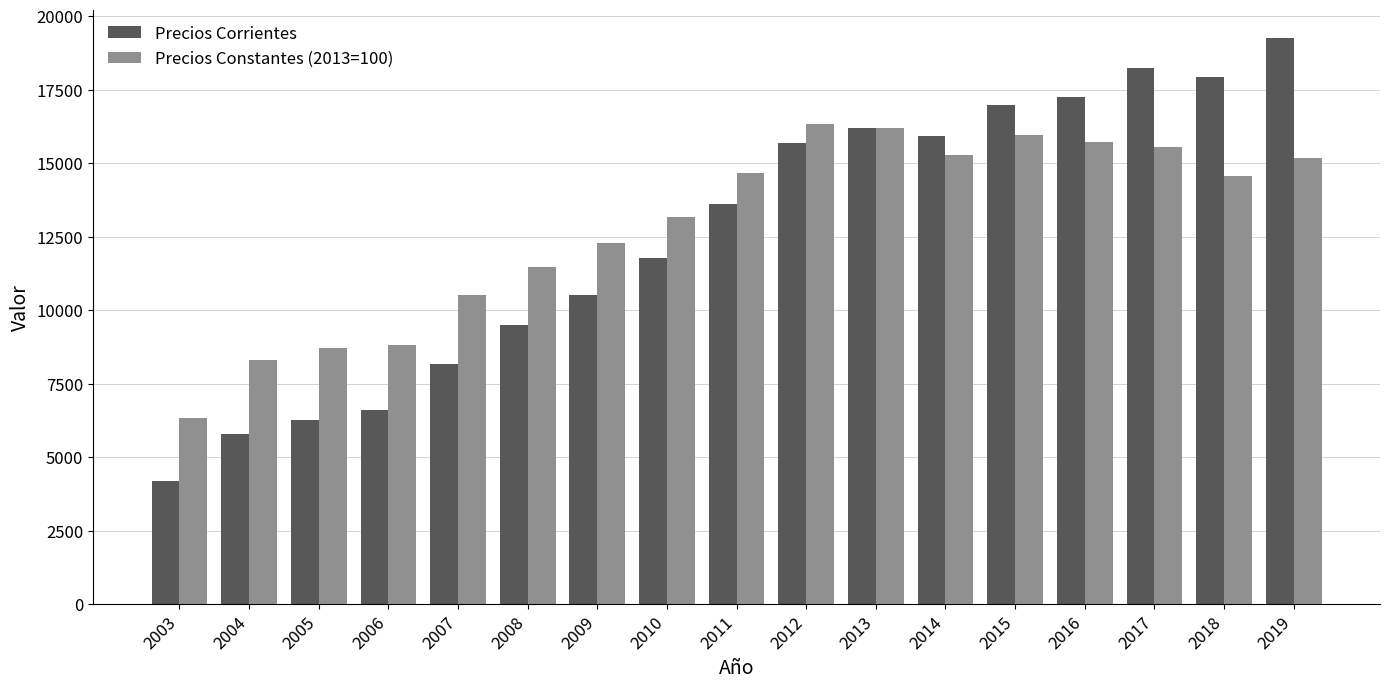

The Precios Constantes (2013=100) series shows 15167.1 at 2019. True or false?

True